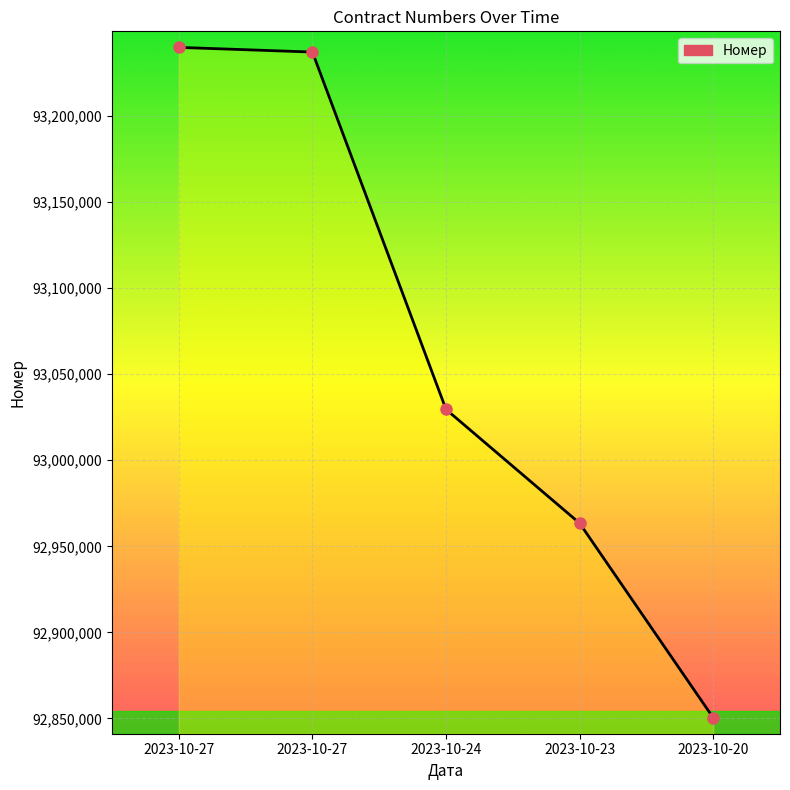

What is the value of the 4th point from the left?

92963424